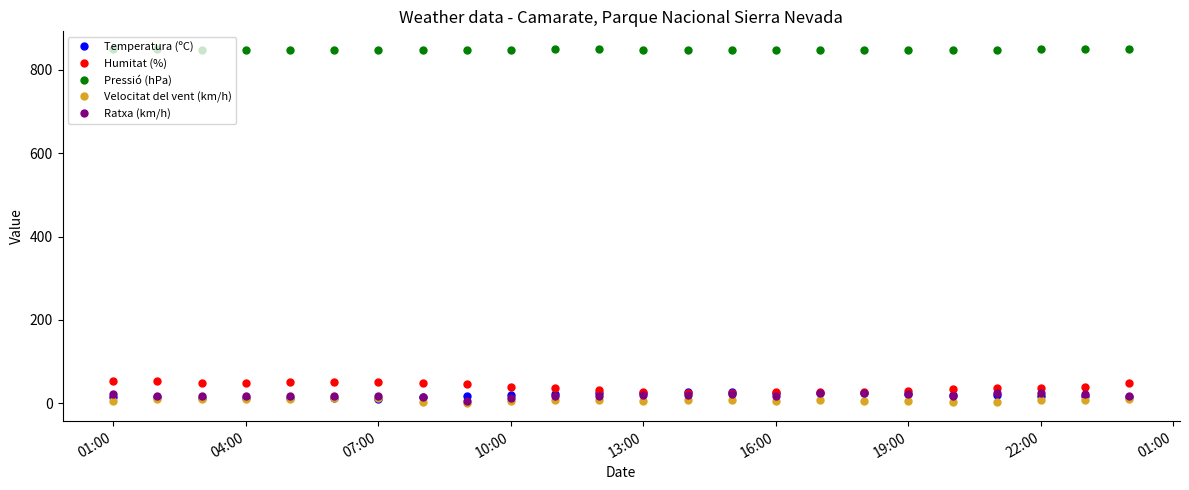

At how many categories does at least one series exceed 632?

24